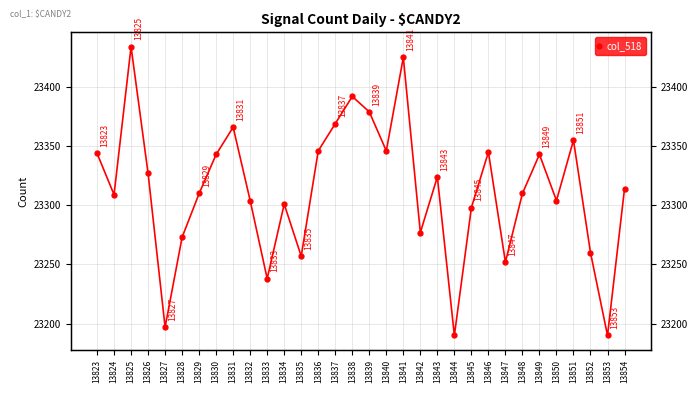

What is the difference between the maximum and second lowest values?

244